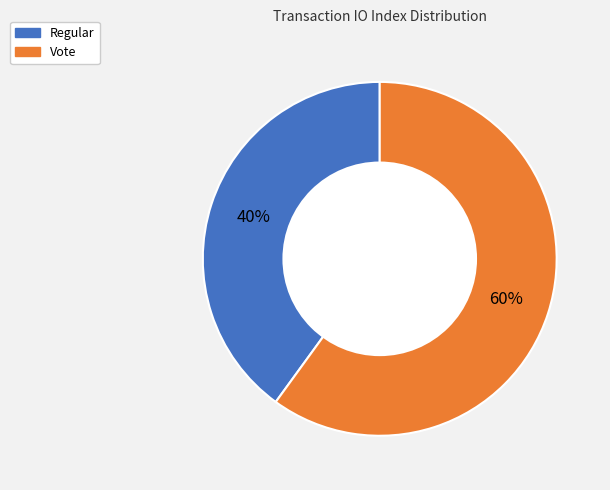

To the nearest percent, what portion does Regular represent?

40%